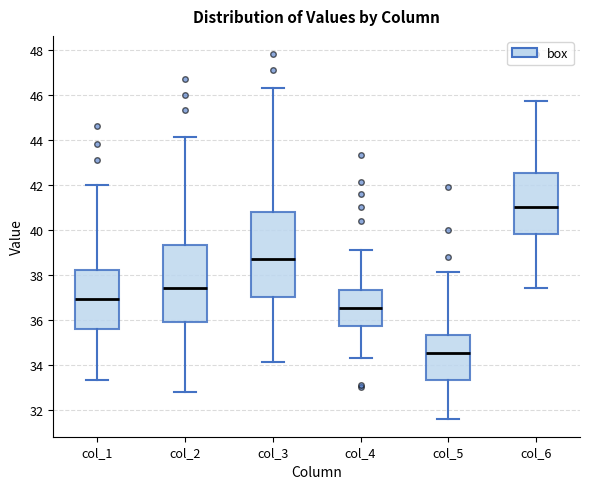

Where does the median line of the box for col_4 sit on the y-axis? The values are not printed on the chart, so give them approximately, as read against the axis.

36.6